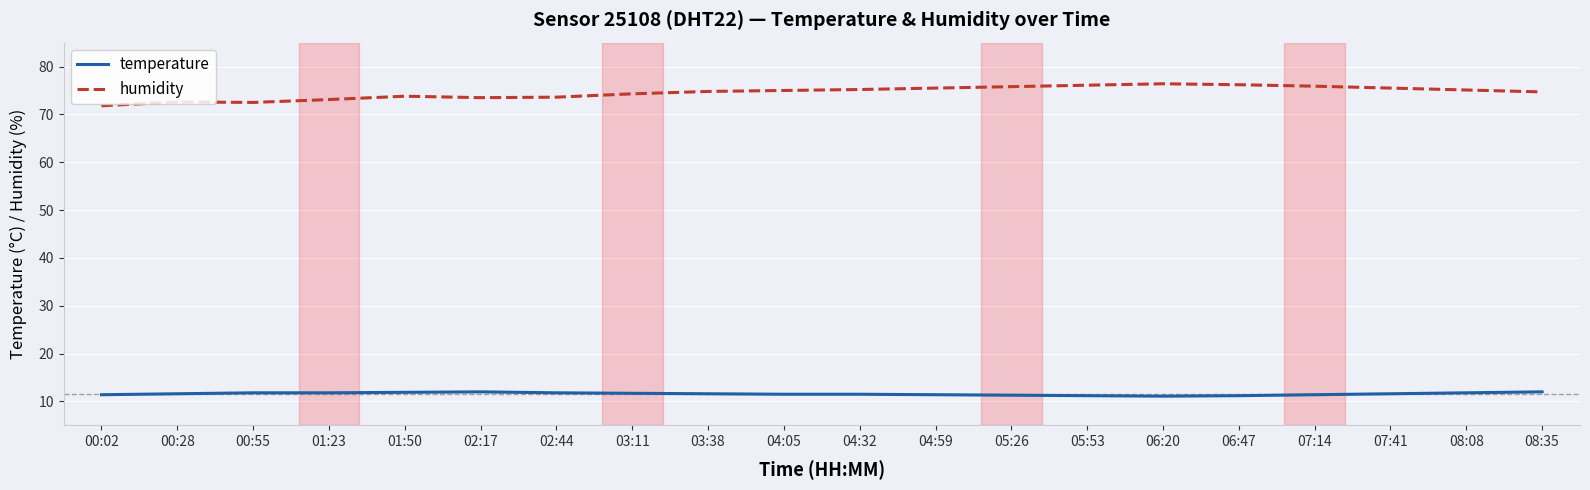

What position from the right is 00:55?

18